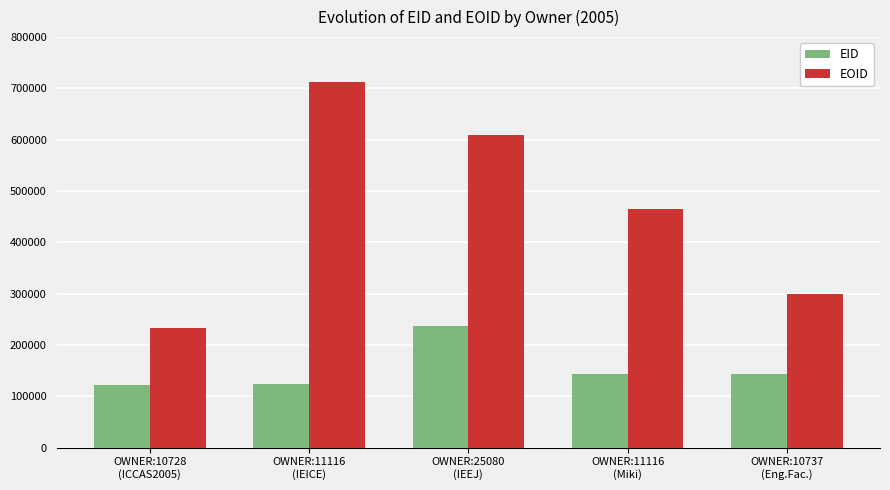

How many groups of bars are there?

5